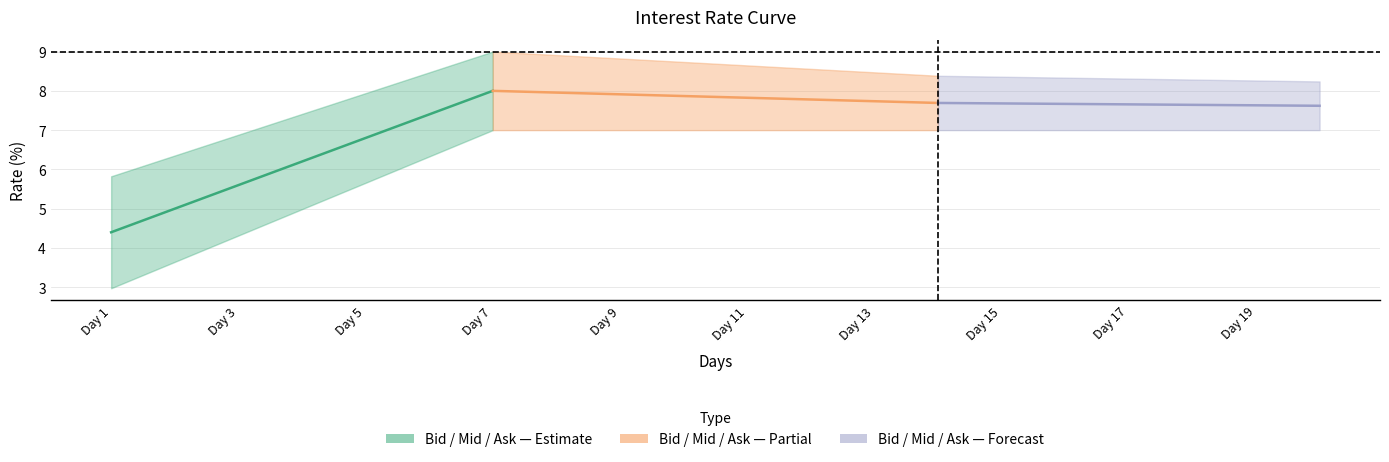

Between 5 and 11, which is larger?

11